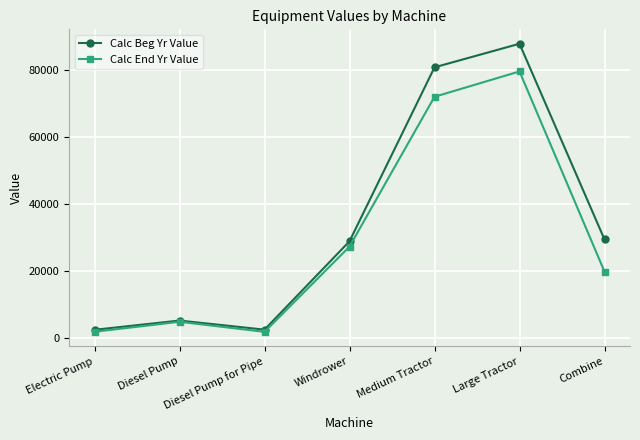

What is the difference between the maximum and minimum values in the Calc End Yr Value series?

77894.3